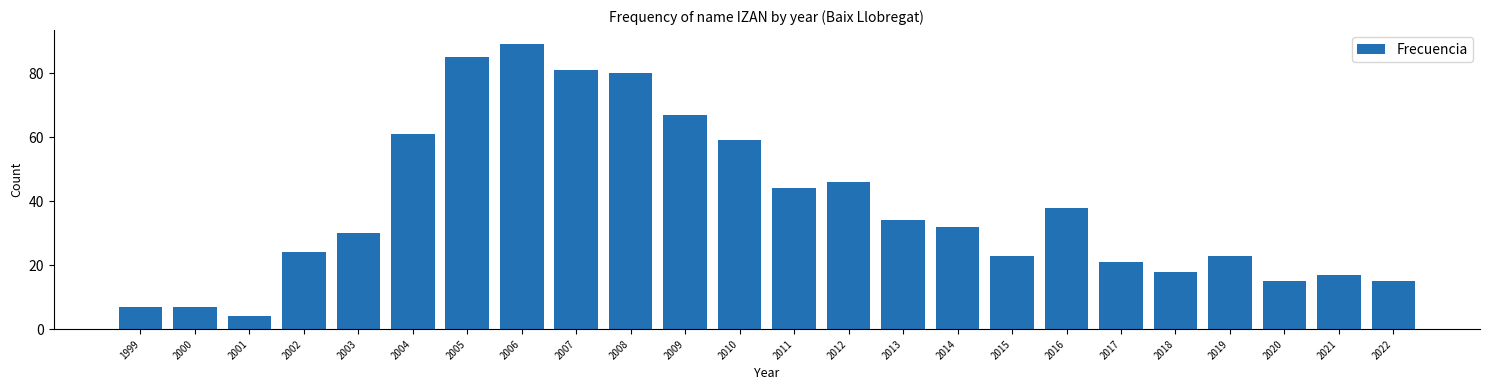

Reading right to left, what are all the values shown in this chart?

15	17	15	23	18	21	38	23	32	34	46	44	59	67	80	81	89	85	61	30	24	4	7	7